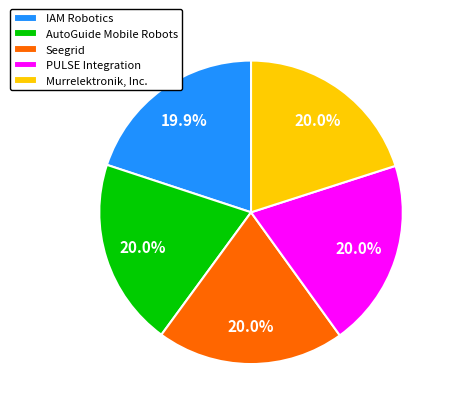

Does Murrelektronik, Inc. represent more than half of the total?

No